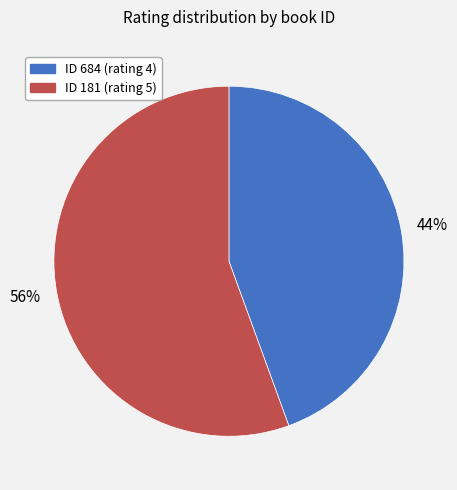

Is there any slice that represents more than half of the pie?

Yes